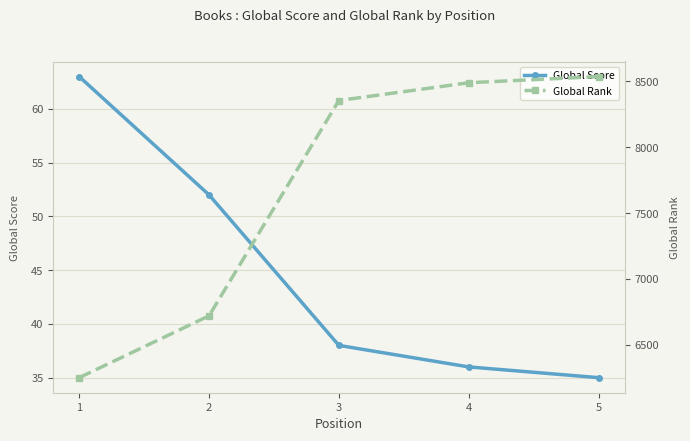

Which category has the highest value in the Global Rank series?

5